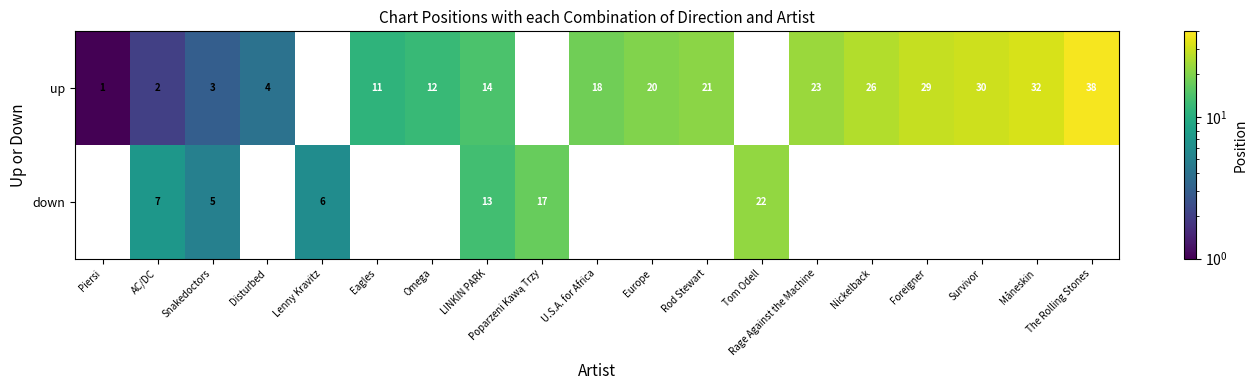

The value of up at Snakedoctors is 1. True or false?

False